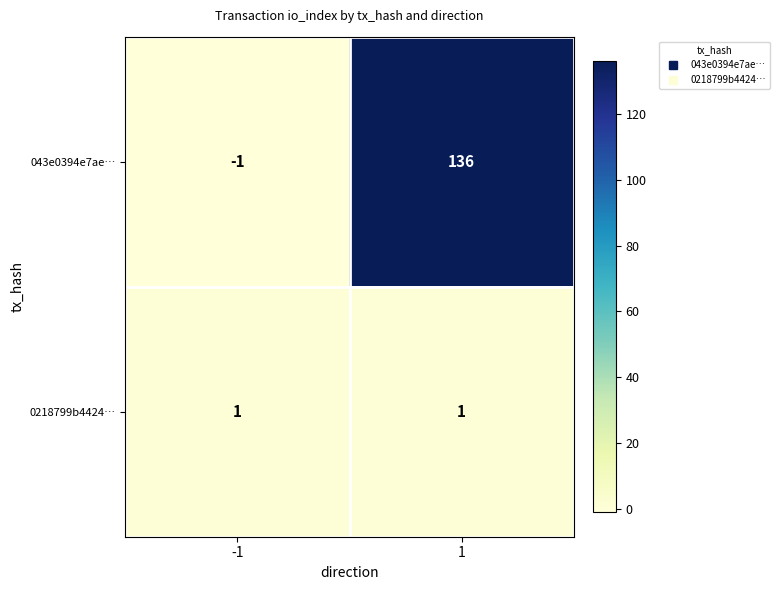

Which label corresponds to the largest value in the chart?

1